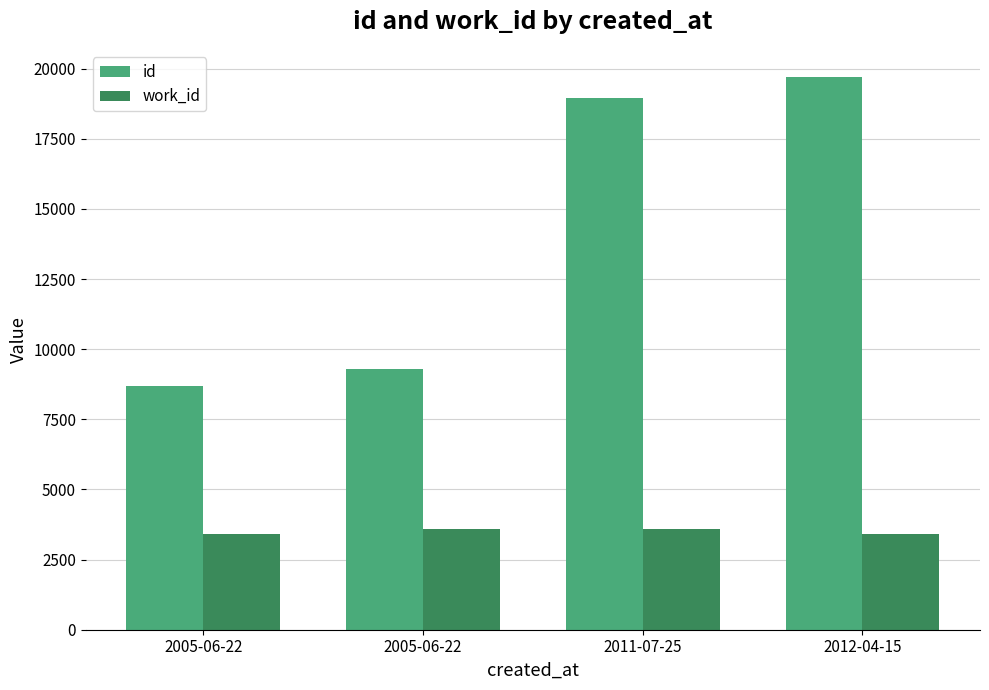

What are all the series names shown in the legend?

id, work_id